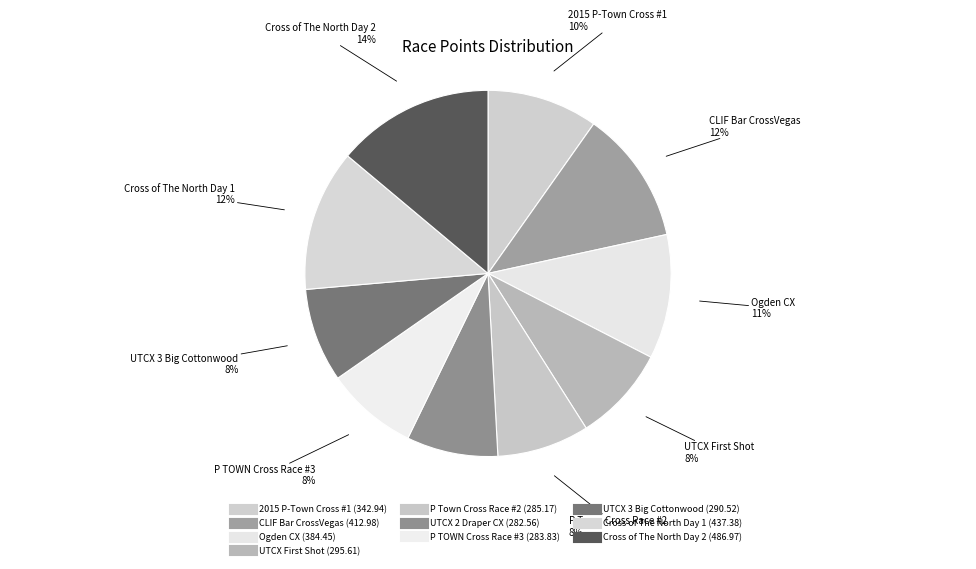

How many slices are in this pie chart?

10